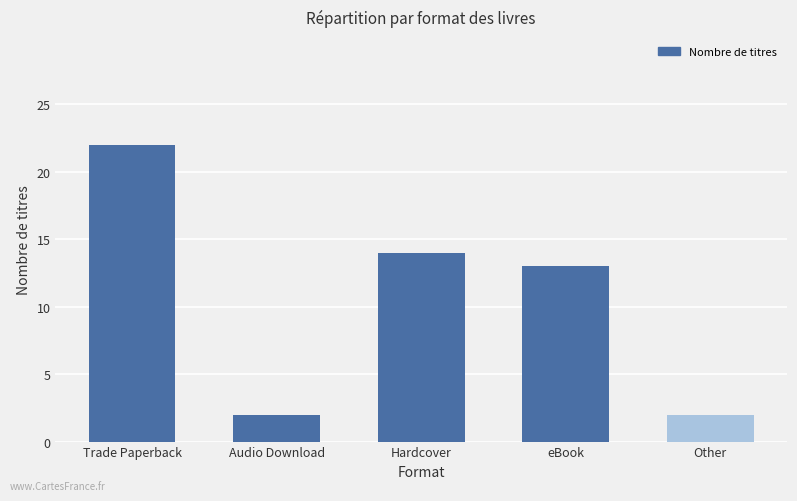

Approximately how many times larger is the value at Hardcover compared to Other?

7.0